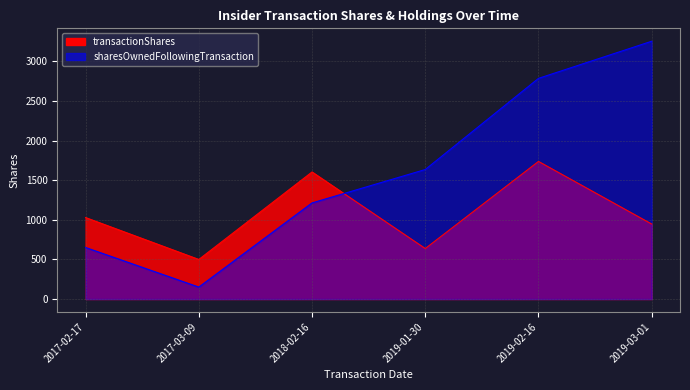

What is the difference between the maximum and minimum values in the transactionShares series?

1238